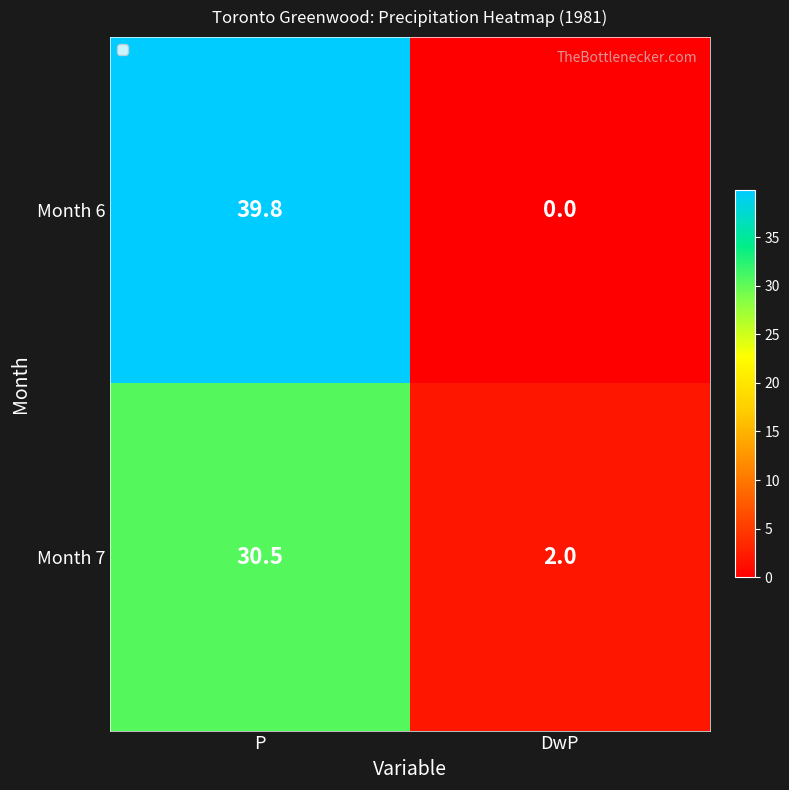

What is the difference between the highest and lowest values at DwP?

2.0